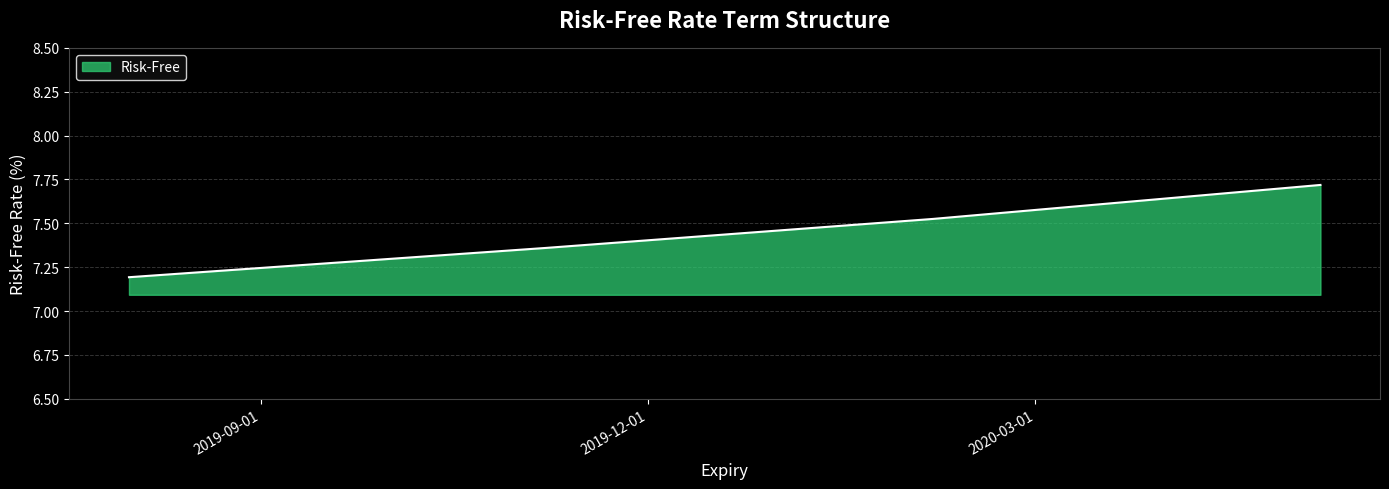

What is the greatest value displayed?

7.7